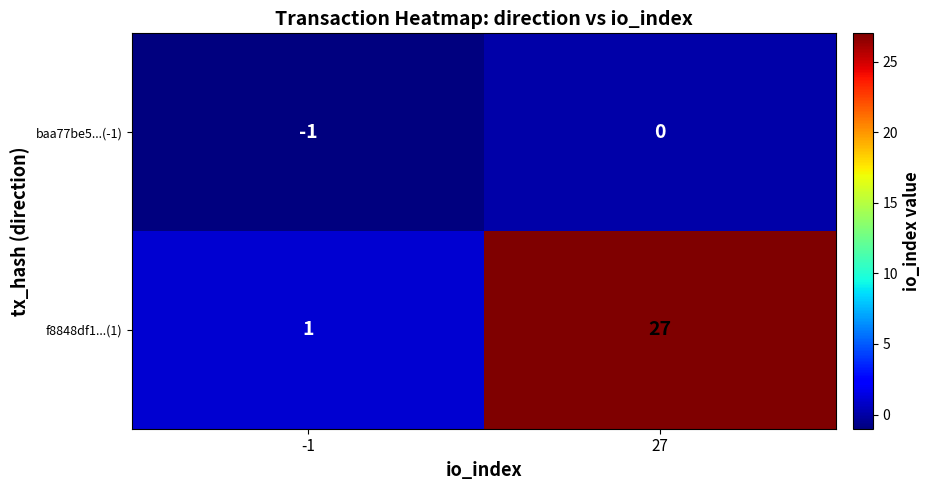

What is the sum of the f8848df1...(1) values at -1 and 27?

28